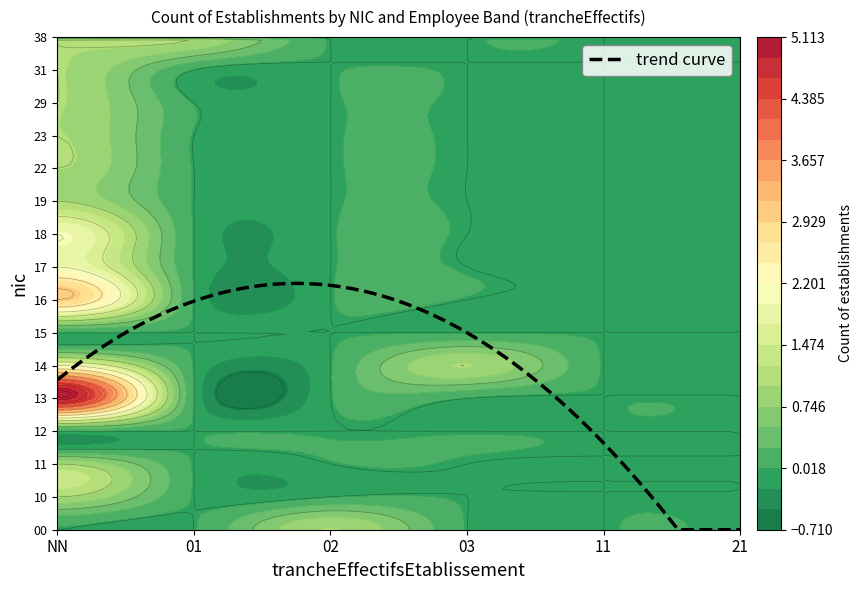

How many data points does each series have?

6